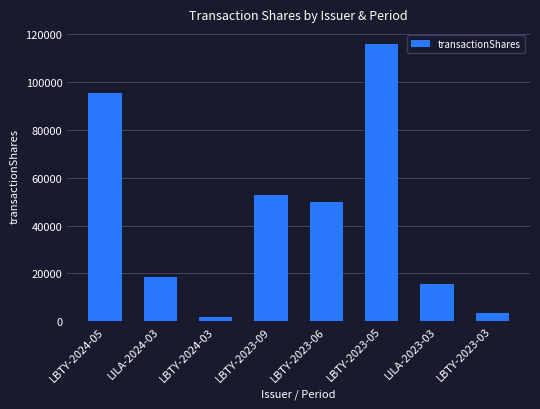

What is the difference between the maximum and minimum values?

114454